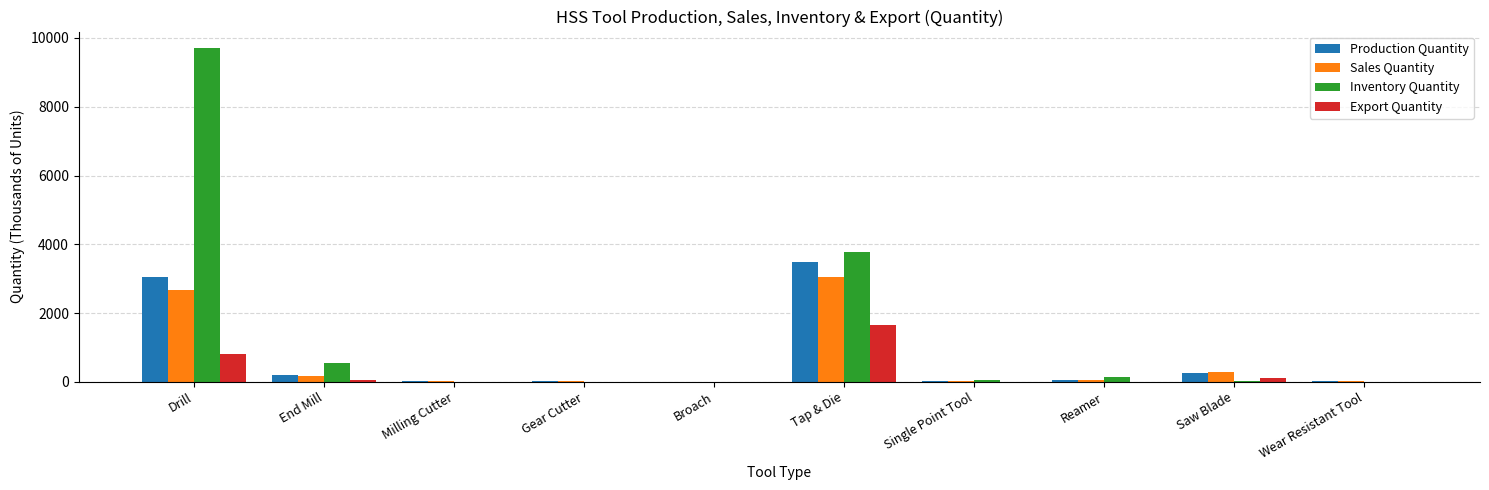

How many categories are shown in the chart?

10